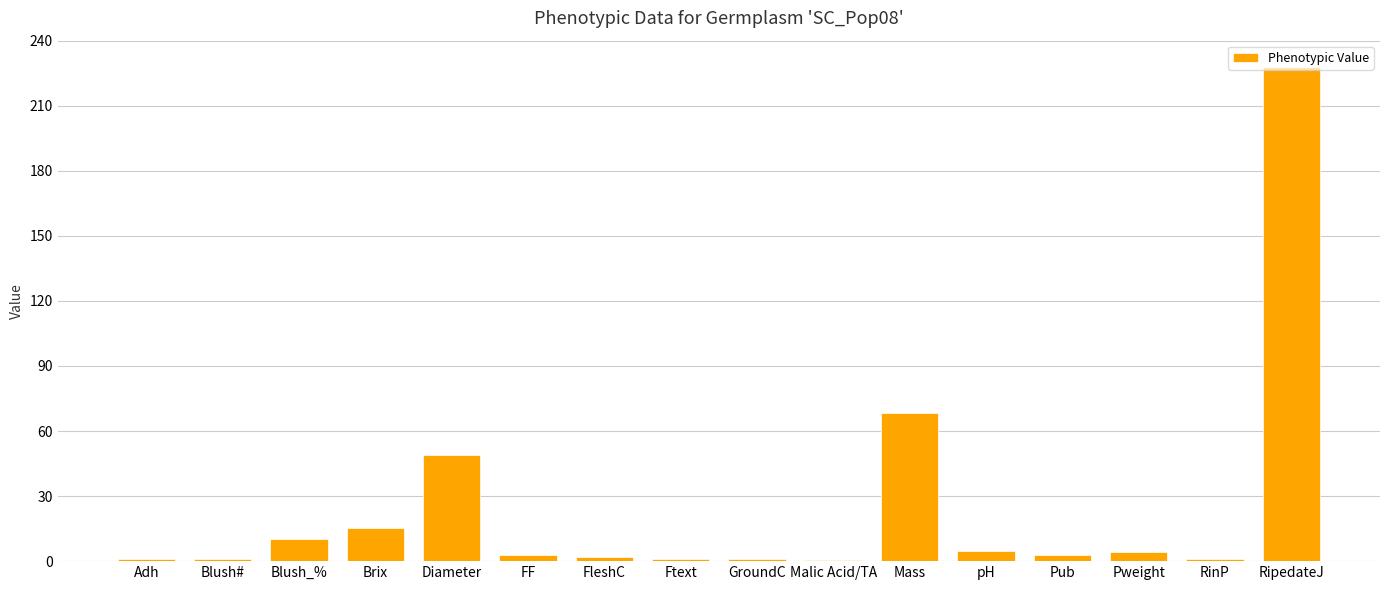

What is the maximum value shown in the chart?

228.0